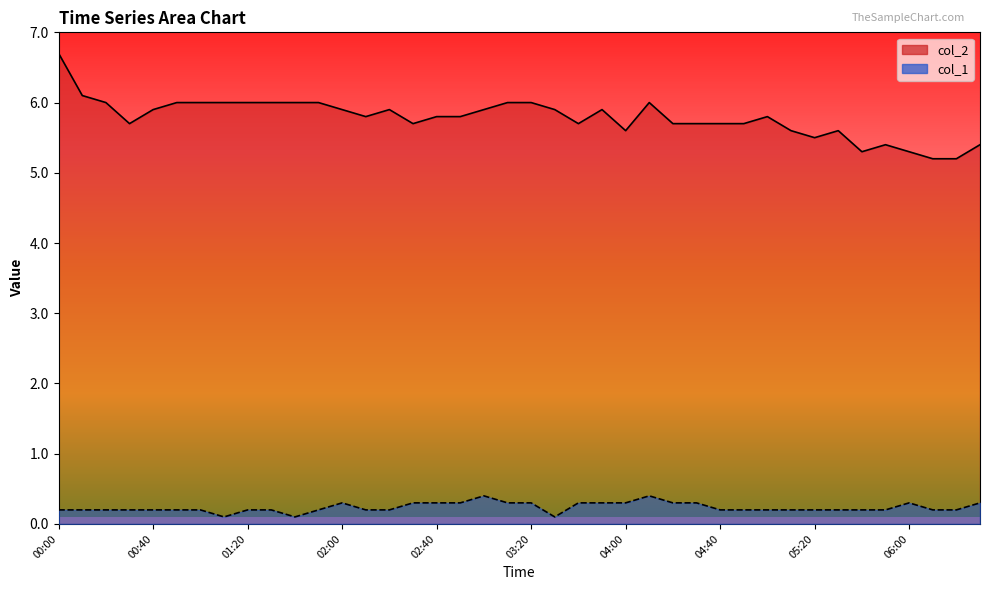

How many categories are shown in the chart?

40